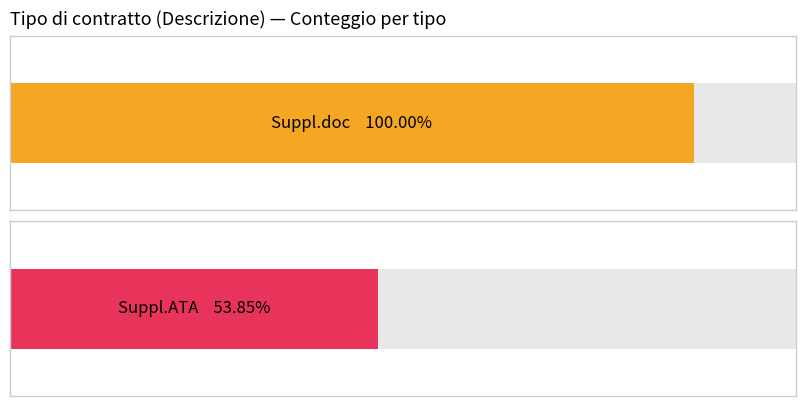

What is the label of the 1st bar from the left?

Suppl.doc